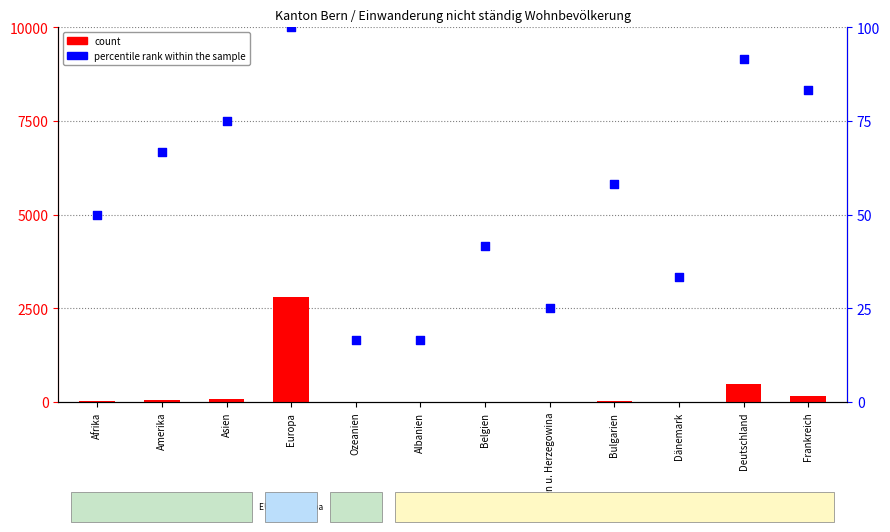

What is the total value across all series at Deutschland?

564.7